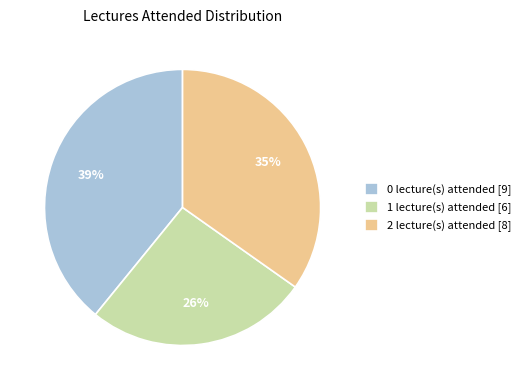

How many segments does this pie chart have?

3